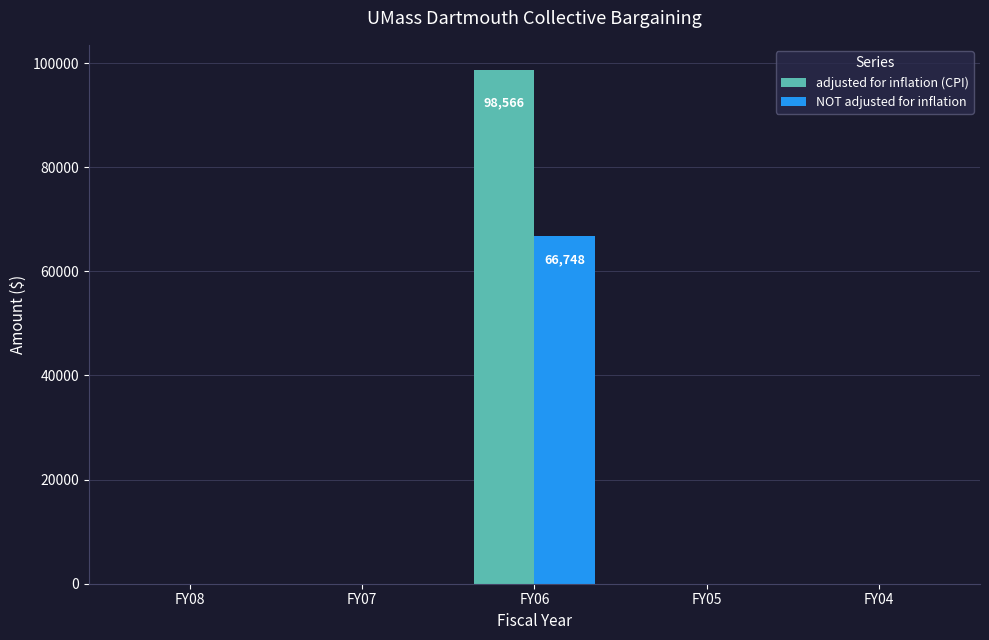

Which series changed the most between FY07 and FY06?

adjusted for inflation (CPI)